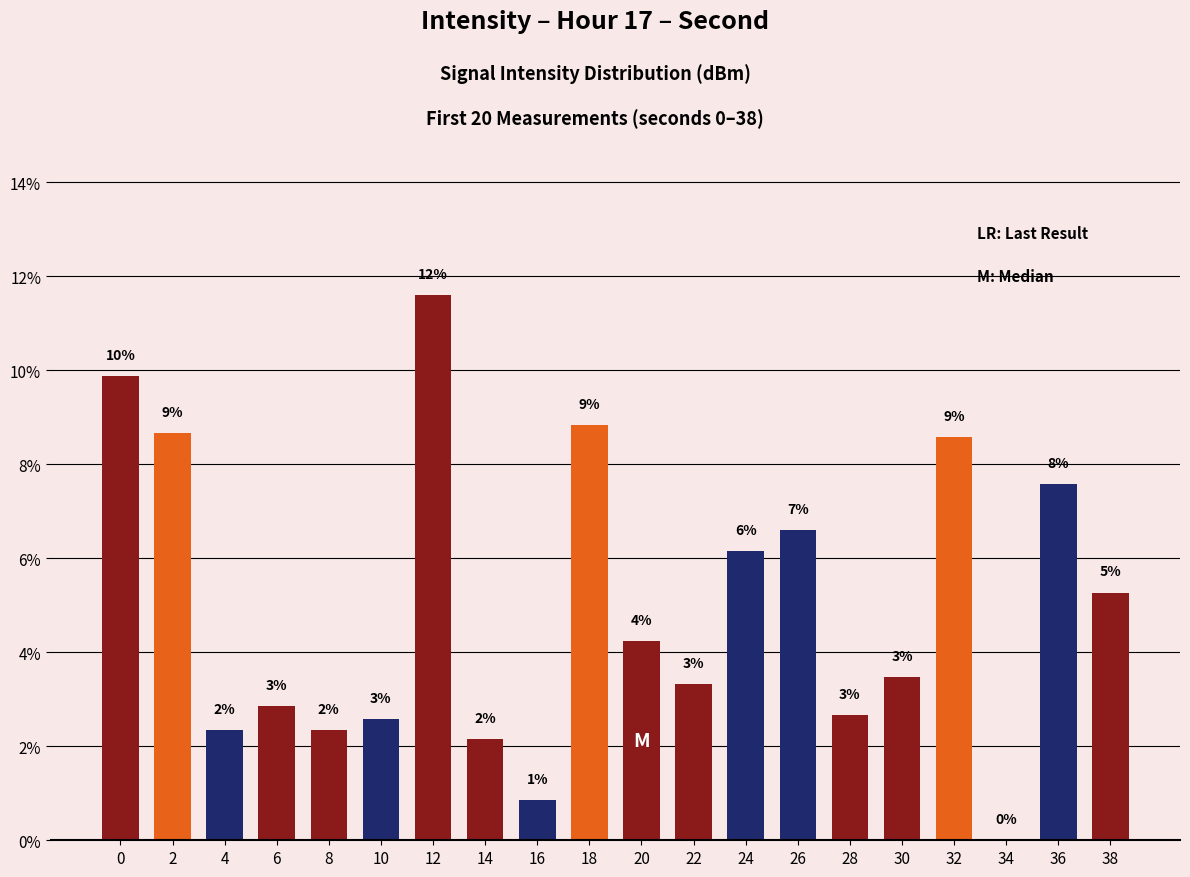

Are the bars horizontal?

No